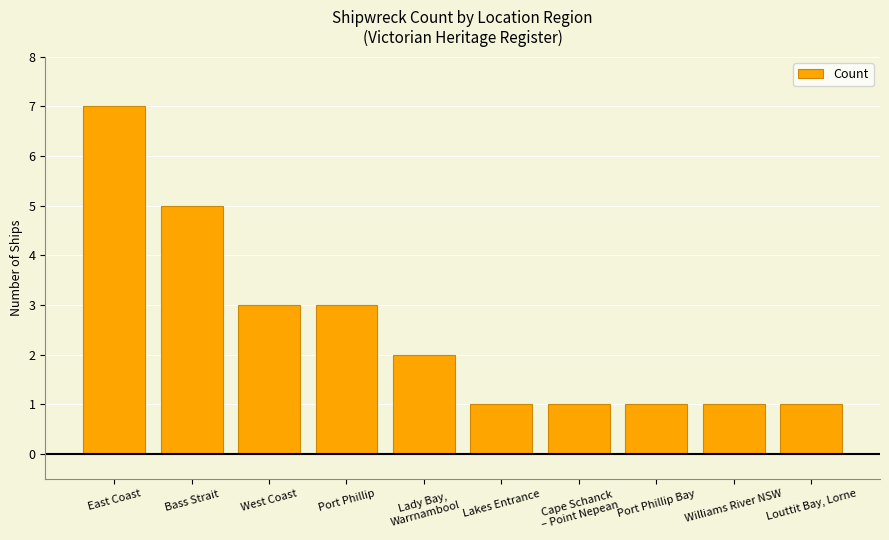

What is the value of the 2nd bar from the left?

5